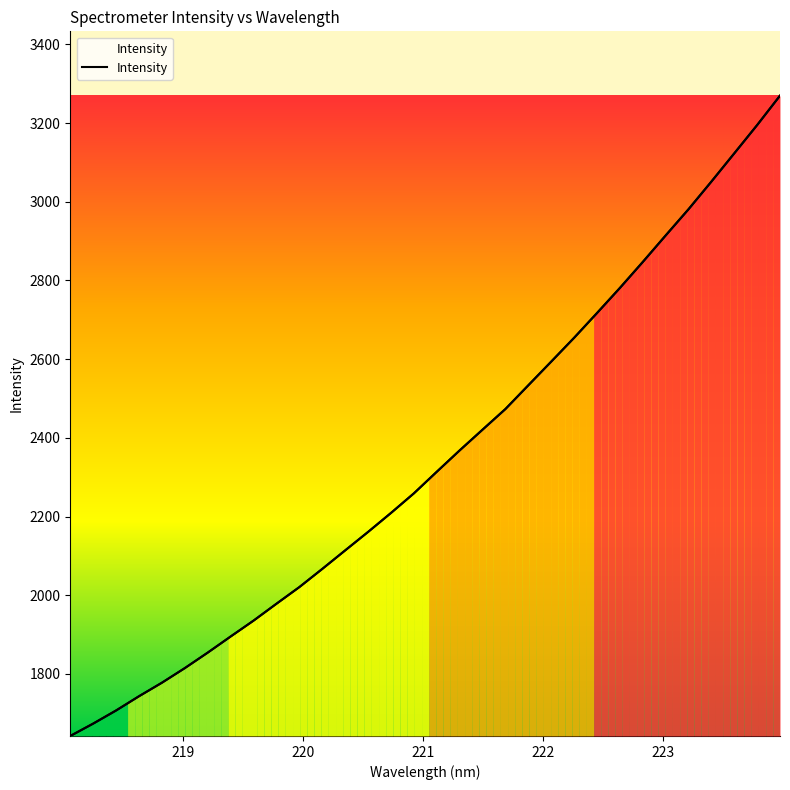

How many lines are shown in the chart?

1